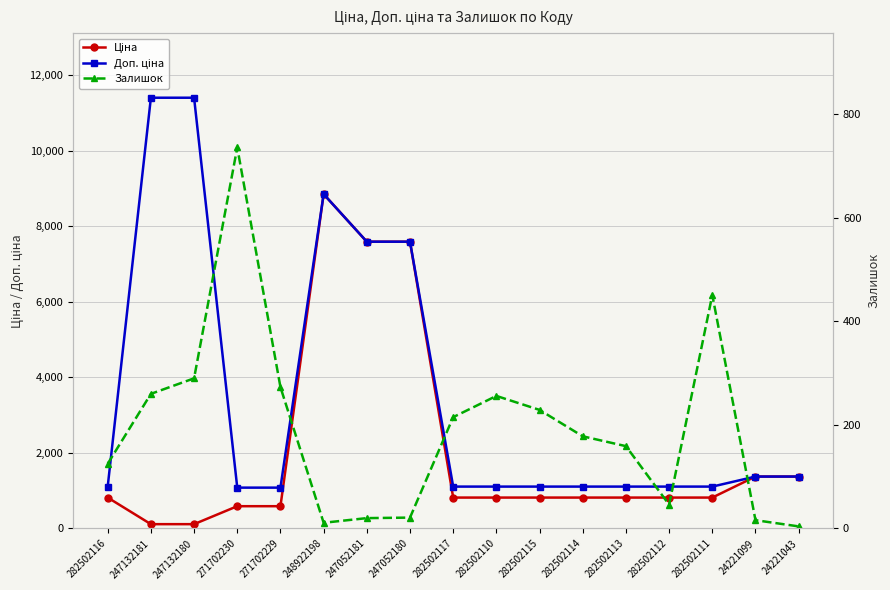

Where does the Доп. ціна series first go above 1109?

282502116